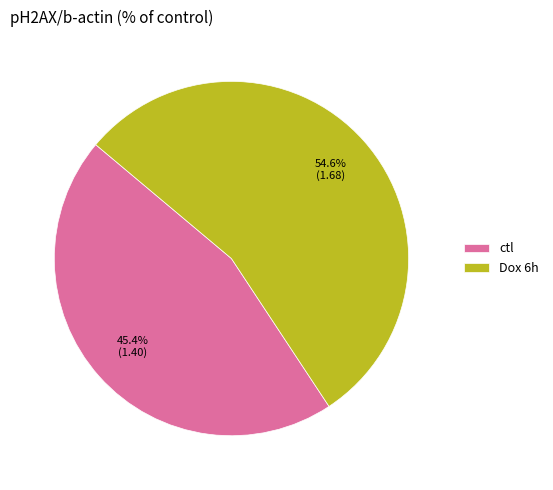

Is there a majority slice in this chart?

Yes